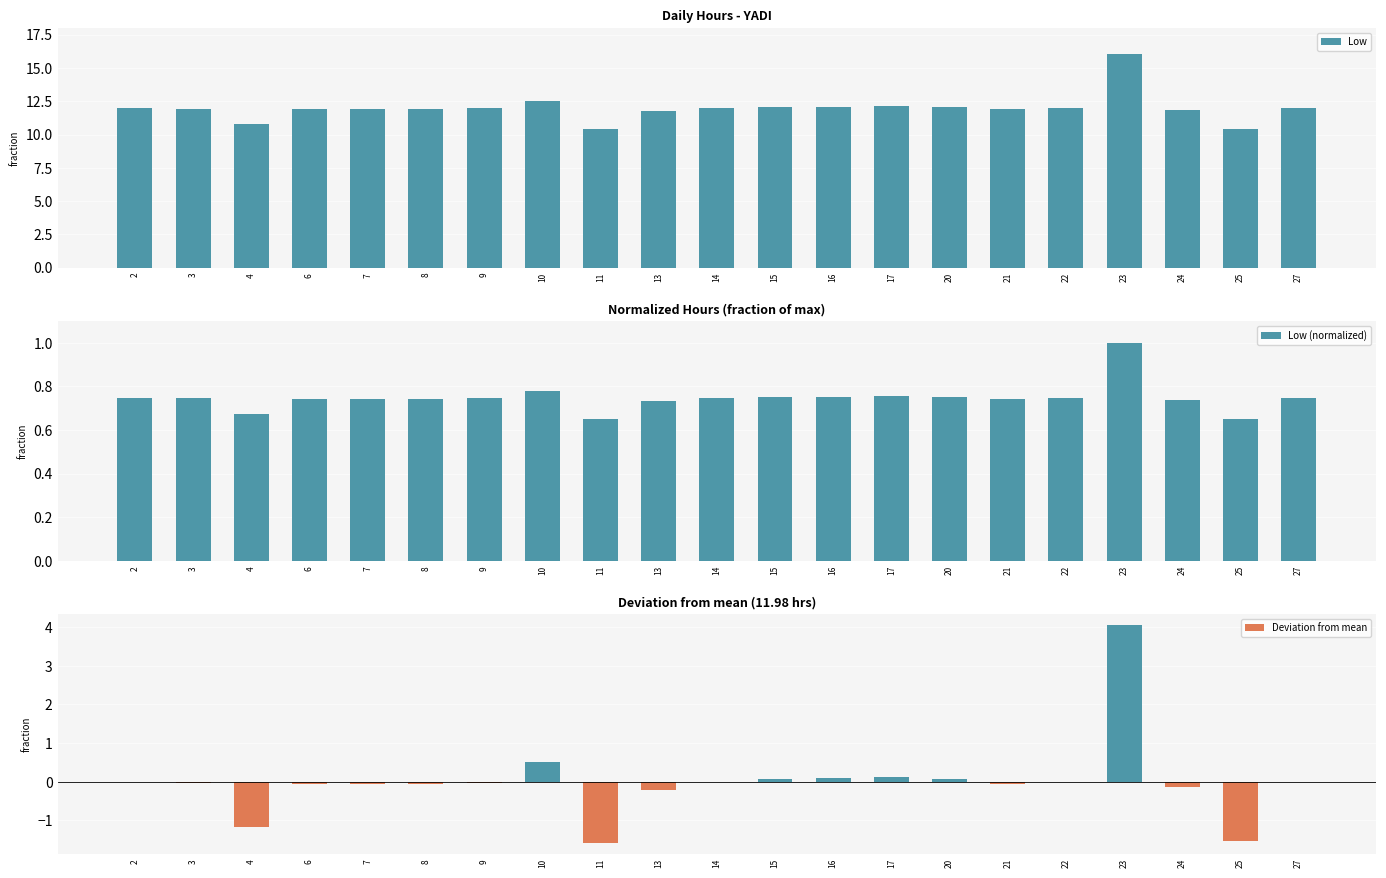

At which label does Low (normalized) reach its minimum?

11